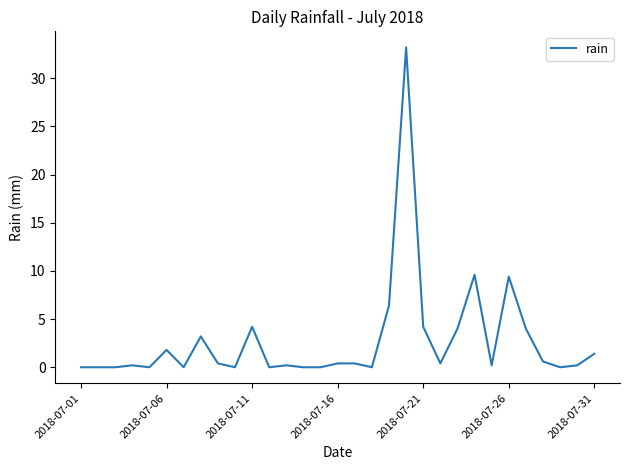

What is the difference between the maximum and minimum values?

33.2